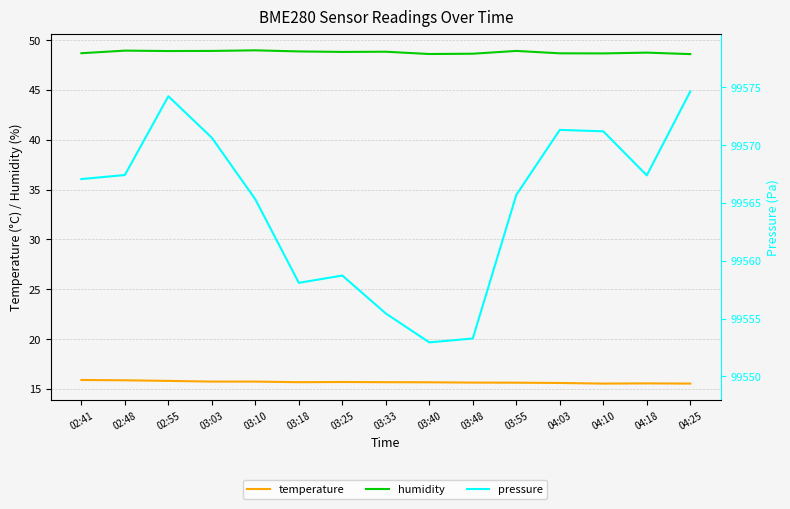

What is the difference between the pressure values at 02:48 and 03:55?

1.7